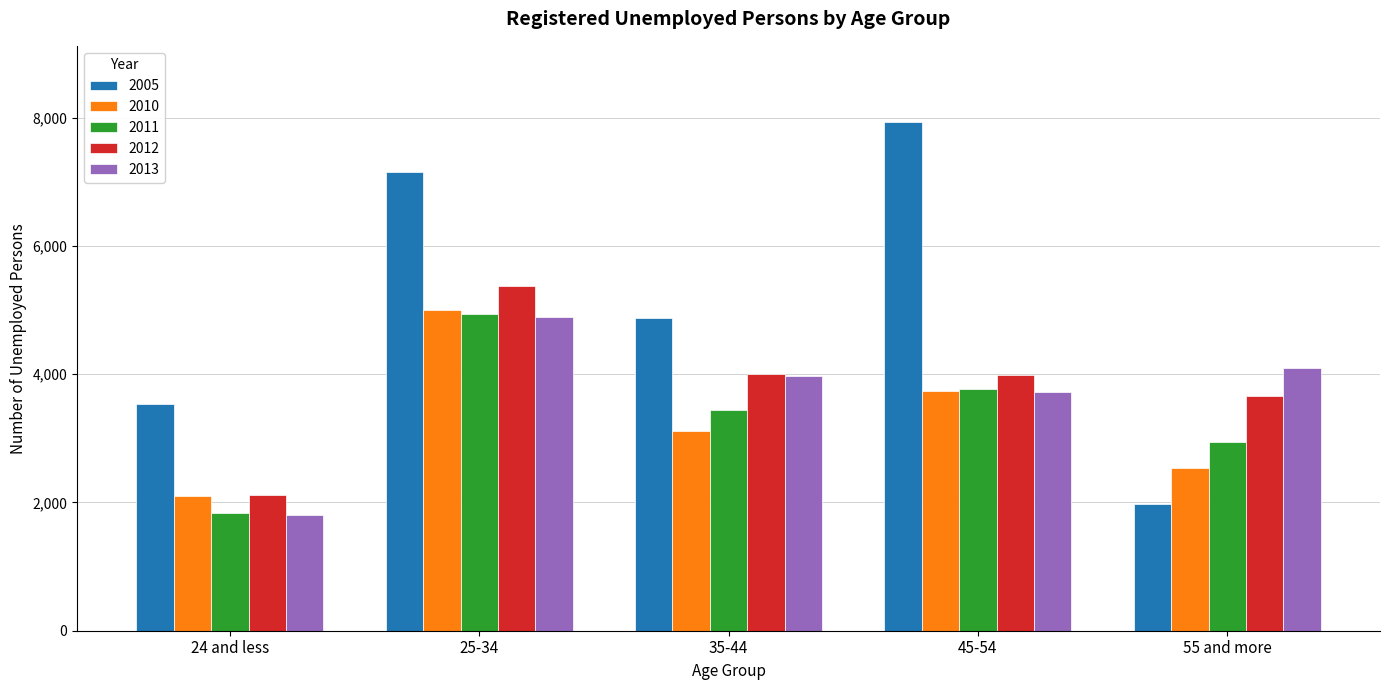

True or false: 2010 has a value of 7616 at 25-34.

False